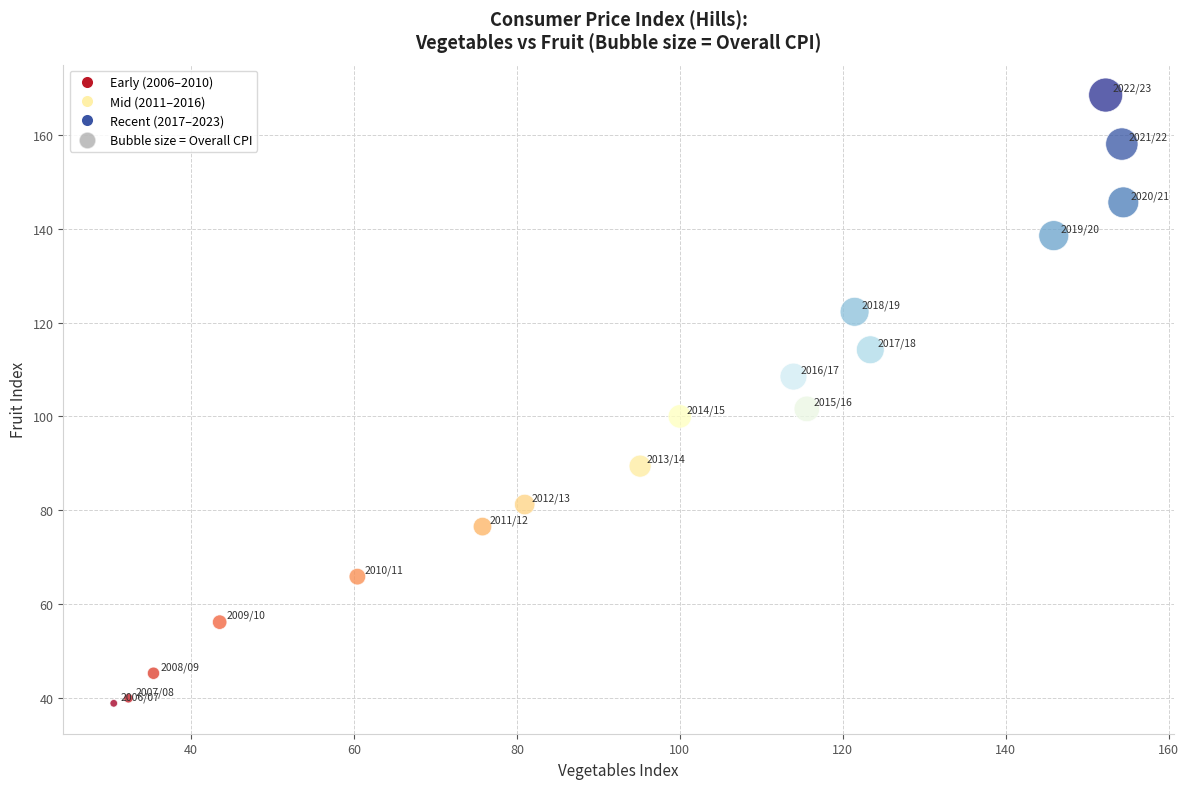

What is the range of X values (max minus min)?

123.9